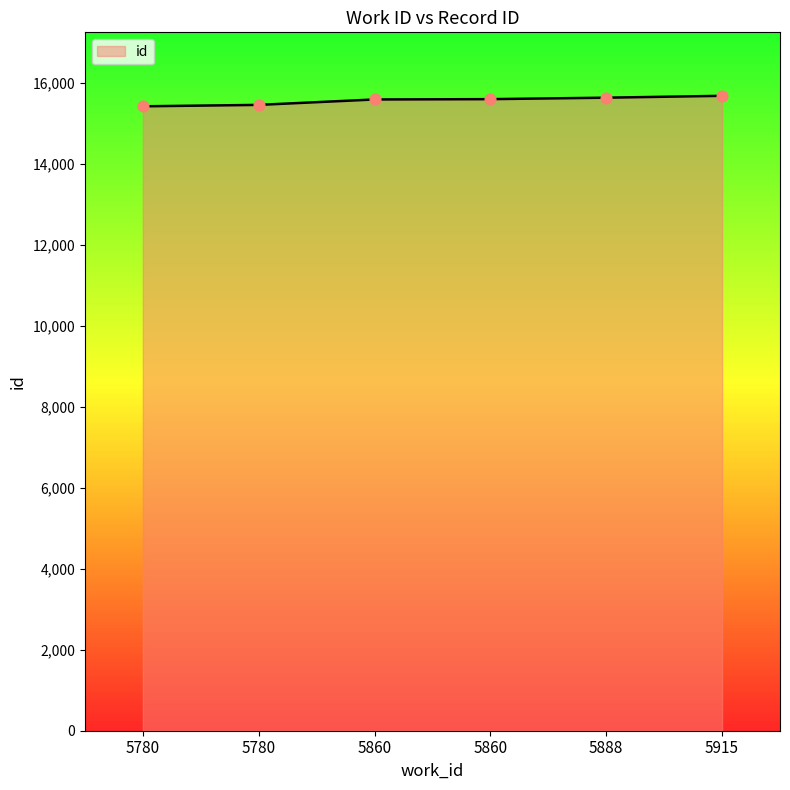

Count the number of categories in the chart.

6